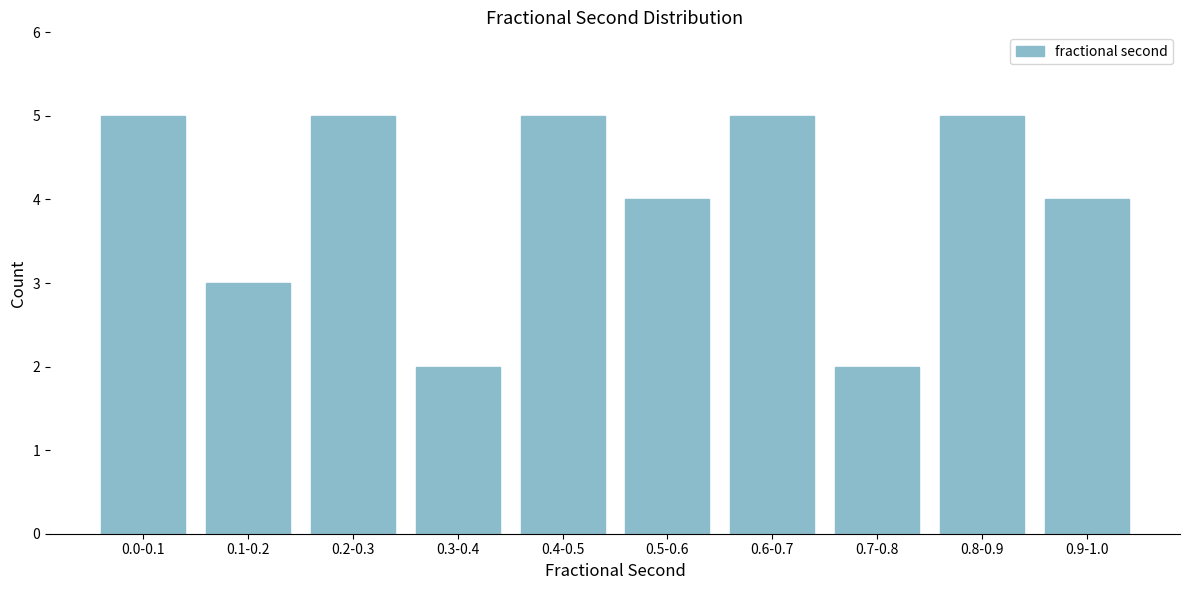

Reading left to right, extract all data points from this chart.

5	3	5	2	5	4	5	2	5	4